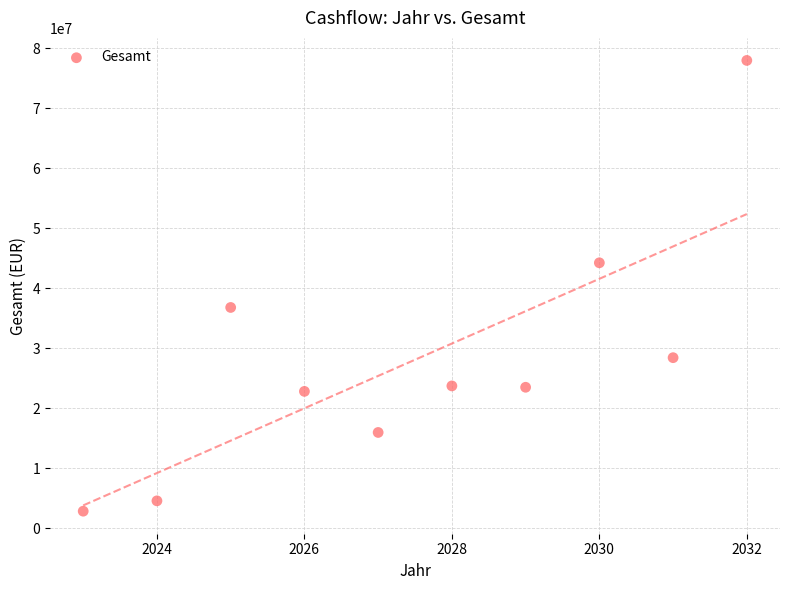

What is the range of X values (max minus min)?

9.0